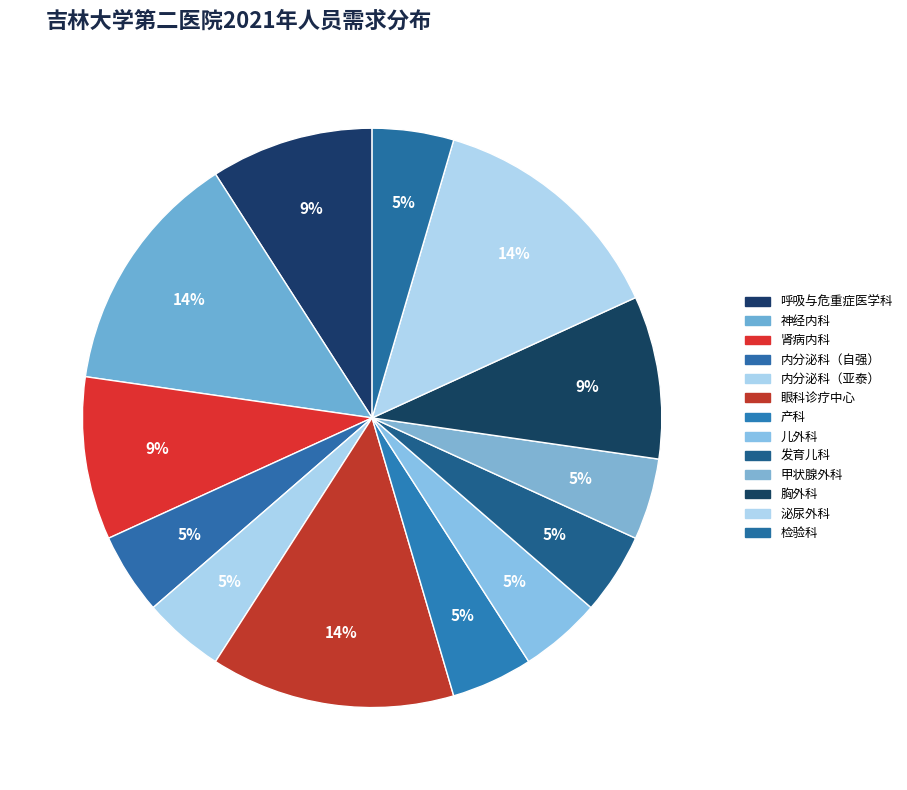

What is the change in value from 内分泌科（自强） to 眼科诊疗中心?

+2